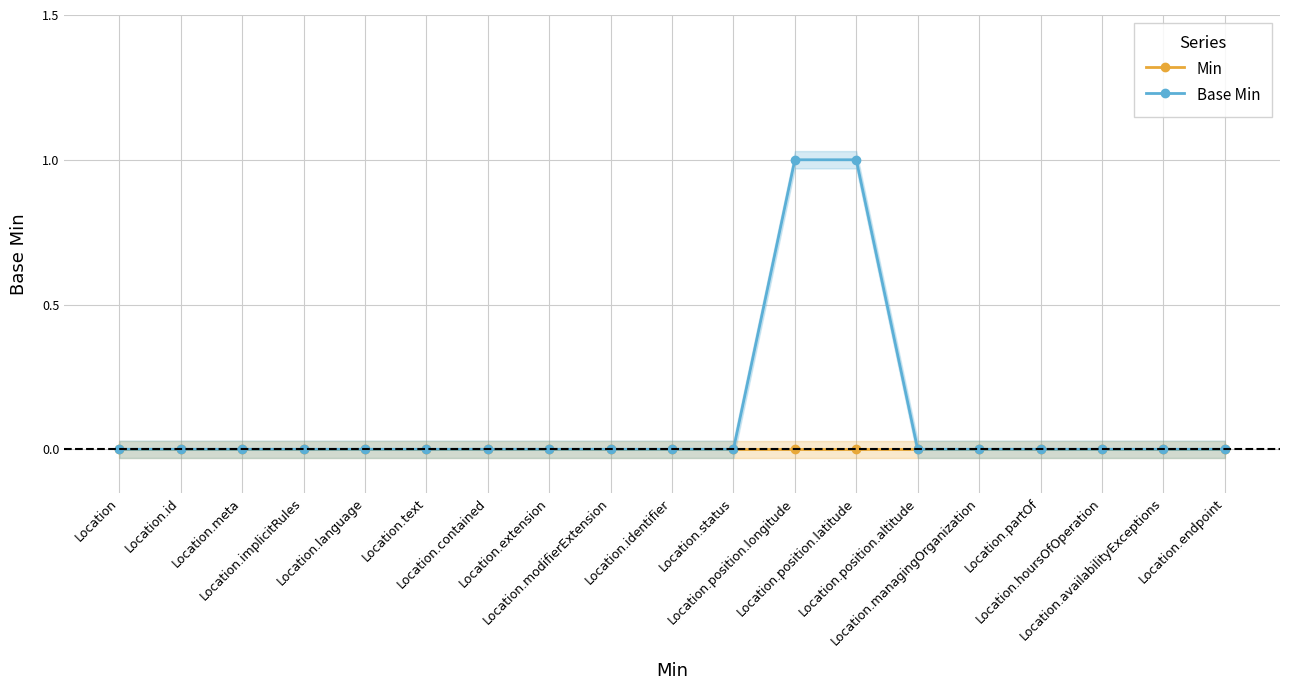

At Location.position.longitude, list the series in order from smallest to largest.

Min, Base Min